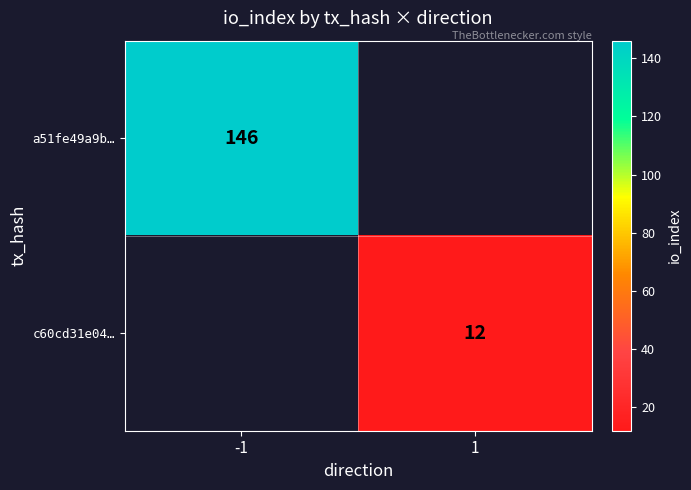

The a51fe49a9b… series shows 79 at -1. True or false?

False